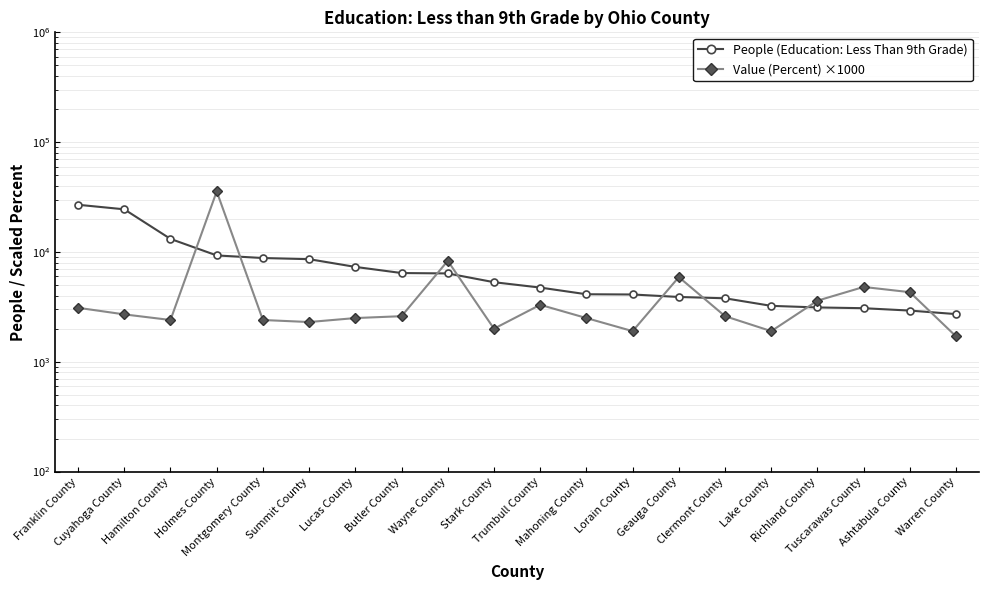

Rank the series by their average value, from highest to lowest.

People (Education: Less Than 9th Grade), Value (Percent) ×1000